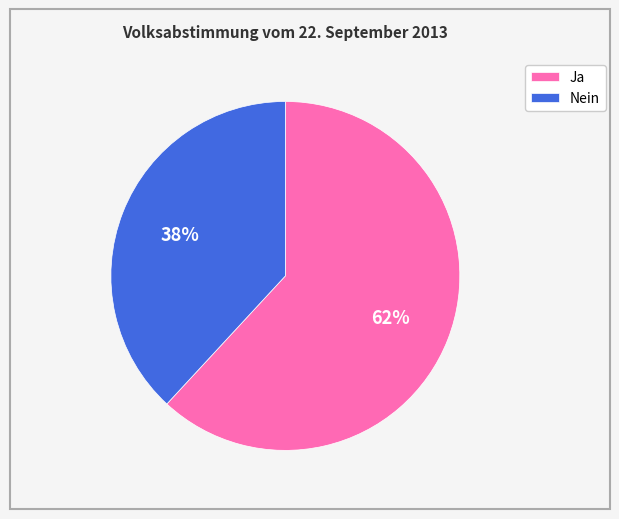

To the nearest percent, what portion does Nein represent?

38%